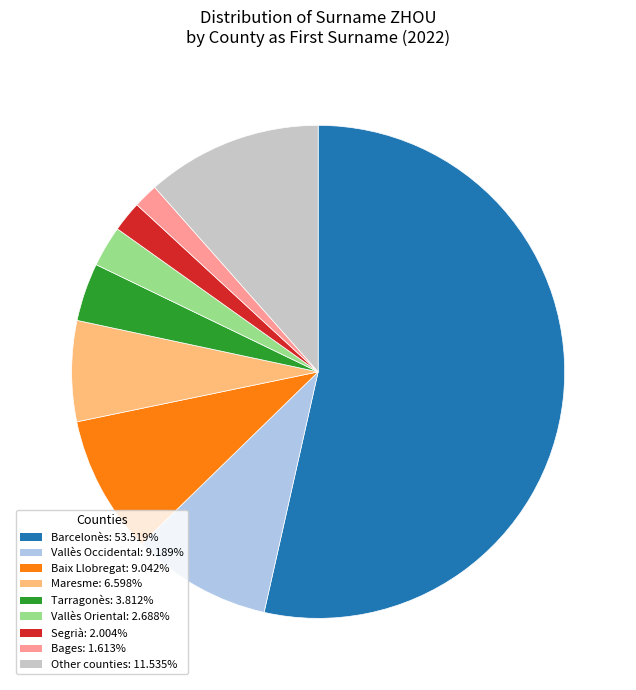

Is there a majority slice in this chart?

Yes